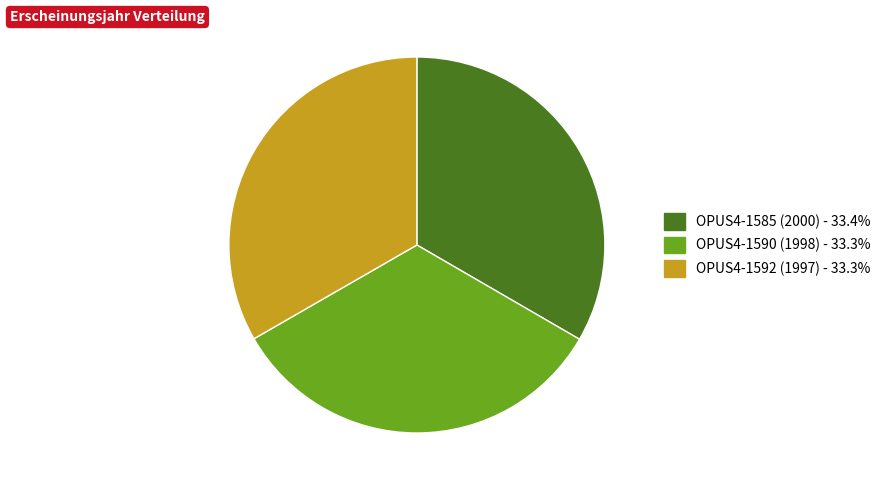

Does OPUS4-1592 (1997) - 33.3% account for over 50% of the chart?

No